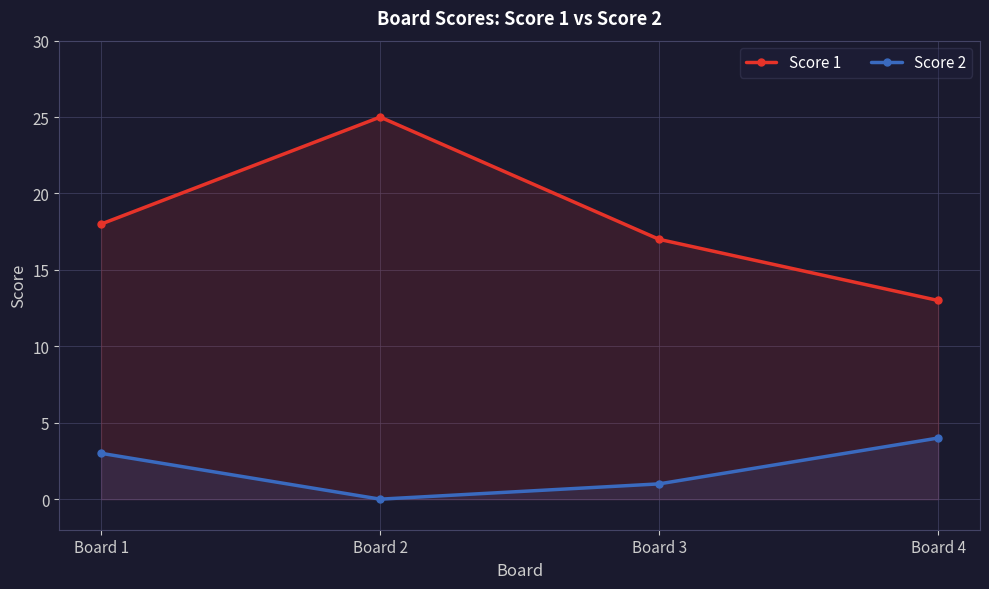

What is the sum of the Score 1 values at Board 4 and Board 3?

30